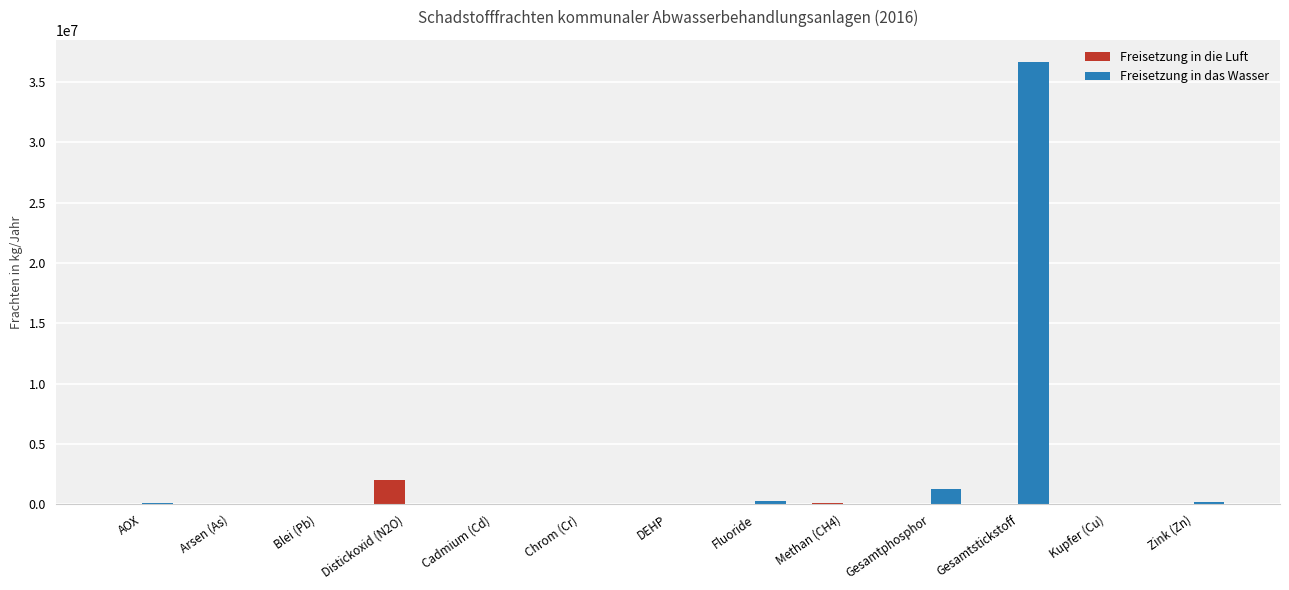

Which series has the largest total across all categories?

Freisetzung in das Wasser